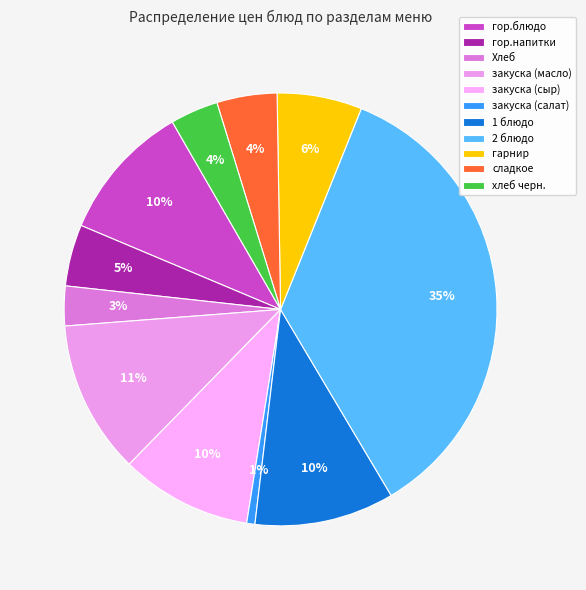

True or false: 2 блюдо accounts for 35% of the total.

True